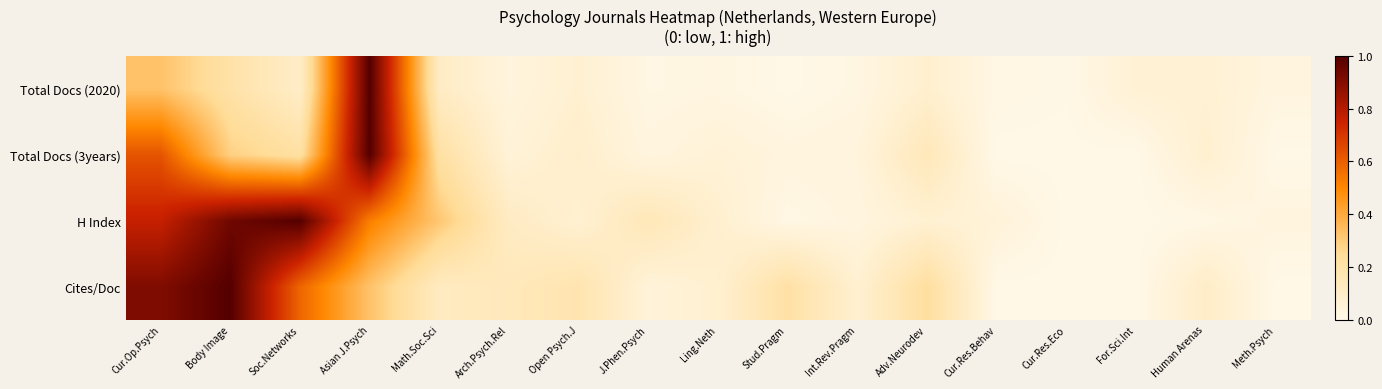

Which series has the widest spread of values?

Total Docs (2020)